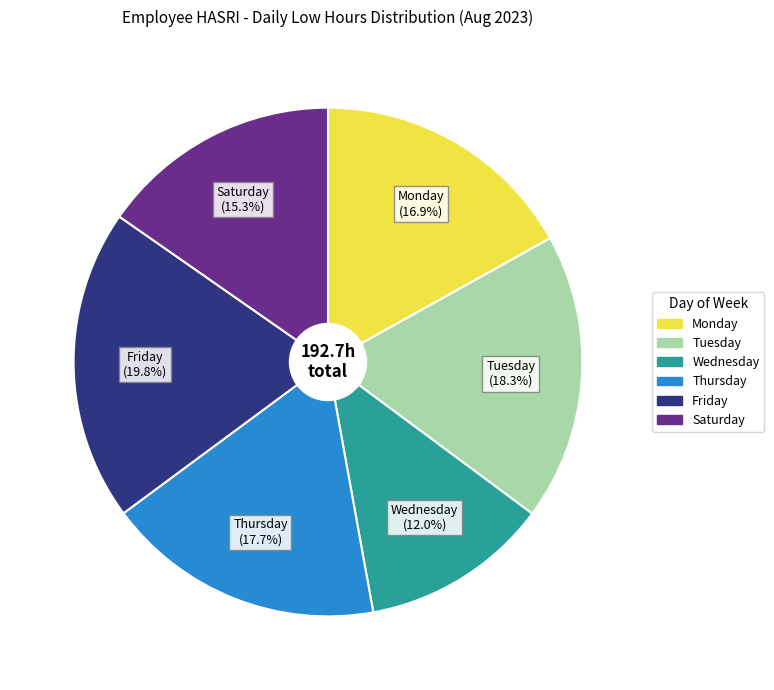

Does any single category account for the majority?

No